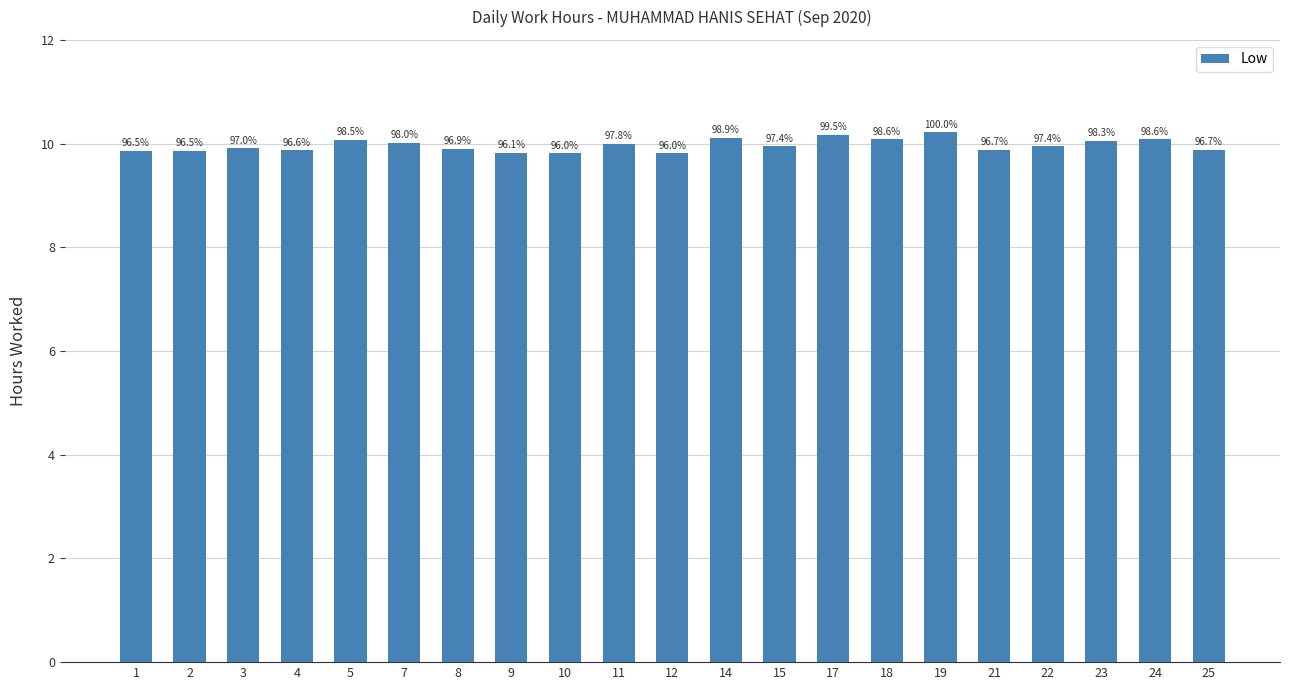

Does the chart contain stacked bars?

No